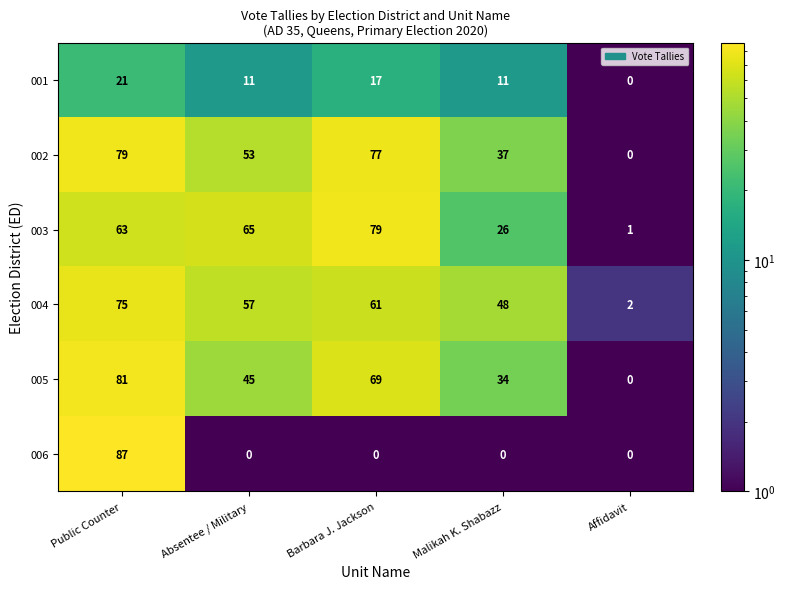

At Absentee / Military, list the series in order from smallest to largest.

006, 001, 005, 002, 004, 003